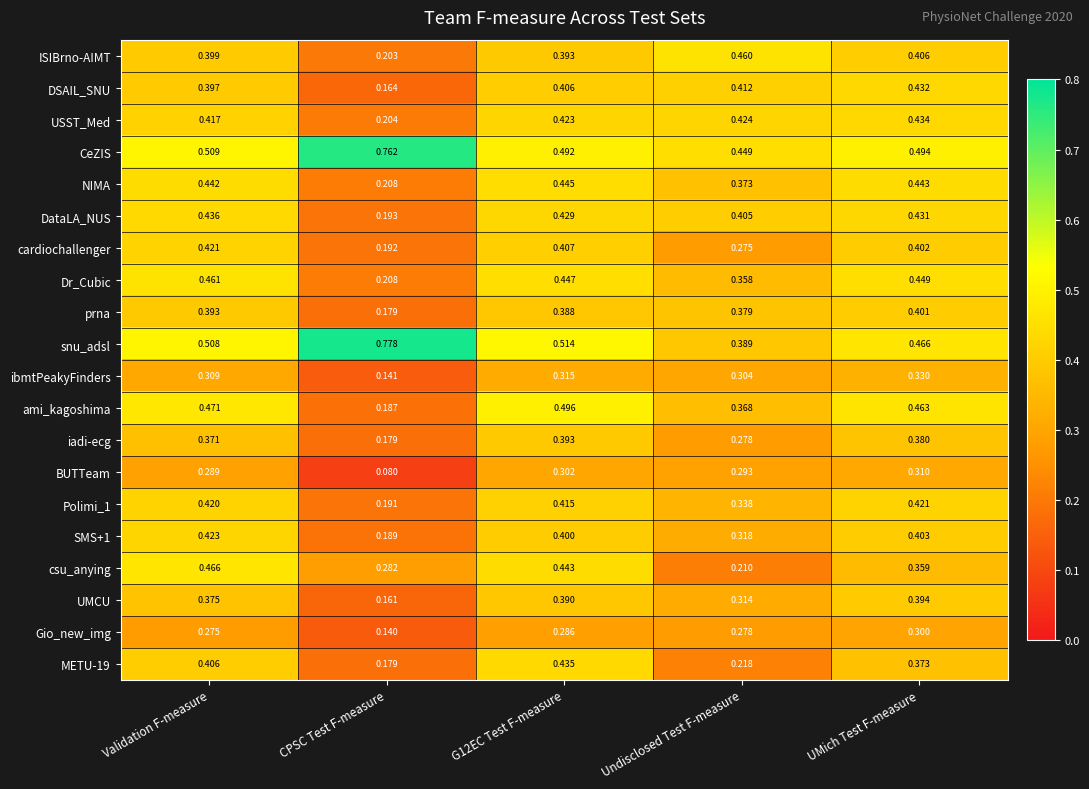

Between CPSC Test F-measure and G12EC Test F-measure, which series saw the biggest shift?

ami_kagoshima